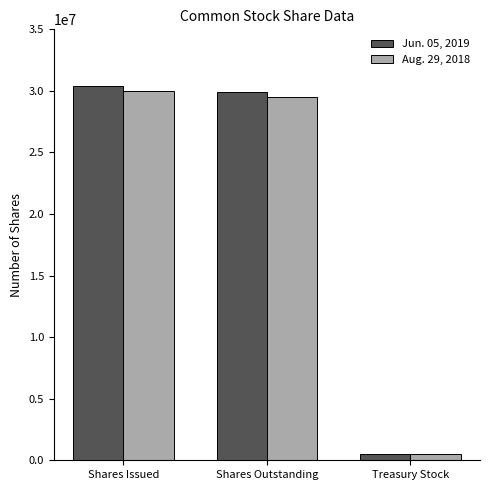

How many groups of bars are there?

3